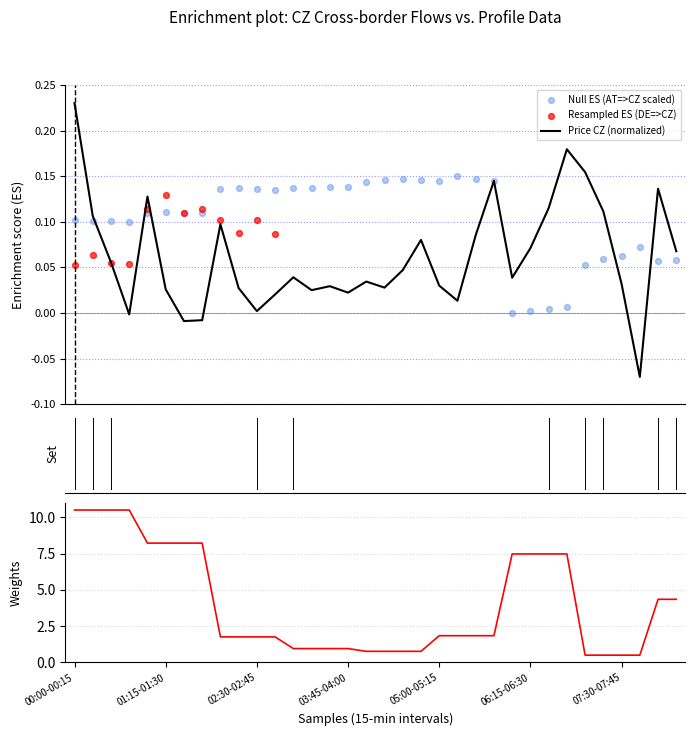

What is the total value across all series at 05:45-06:00?

2.1